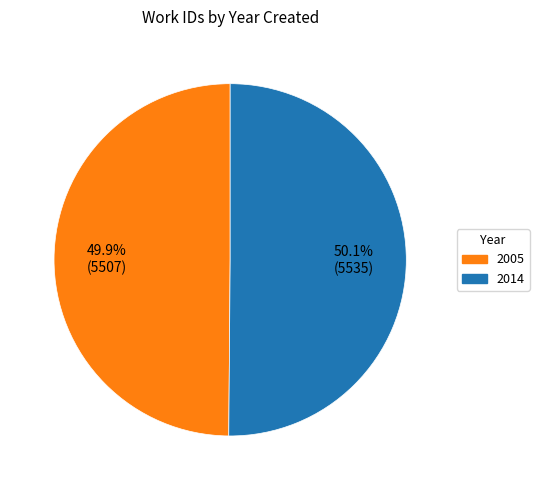

The 2005 slice represents 58% of the pie. True or false?

False